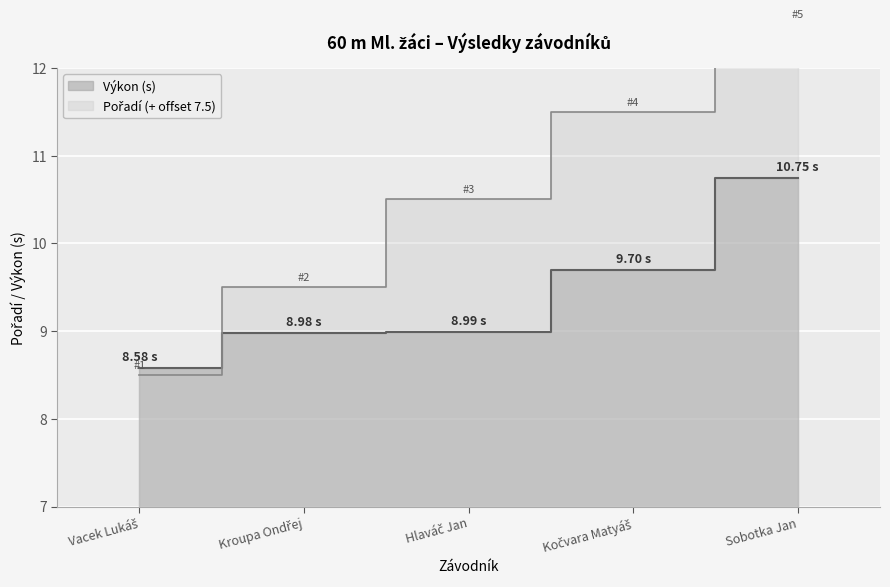

What is the label of the 3rd point from the right?

Hlaváč Jan